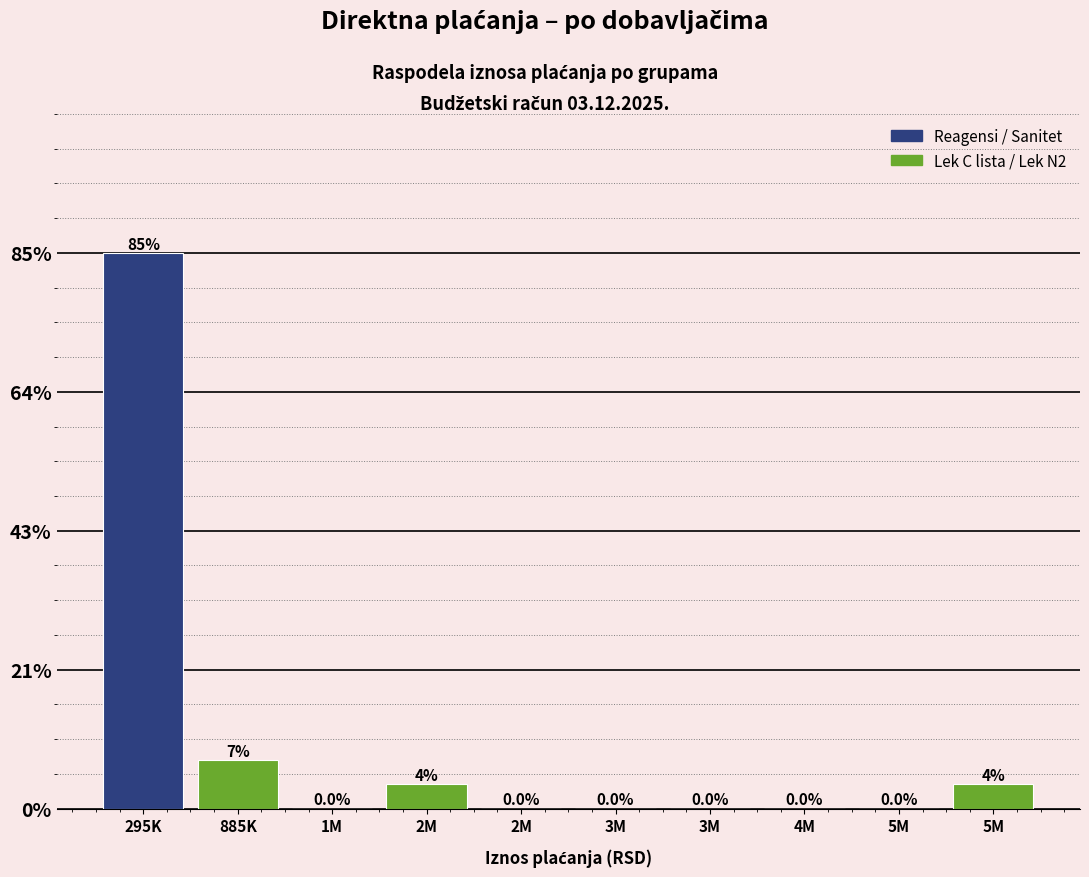

Are the bars horizontal?

No